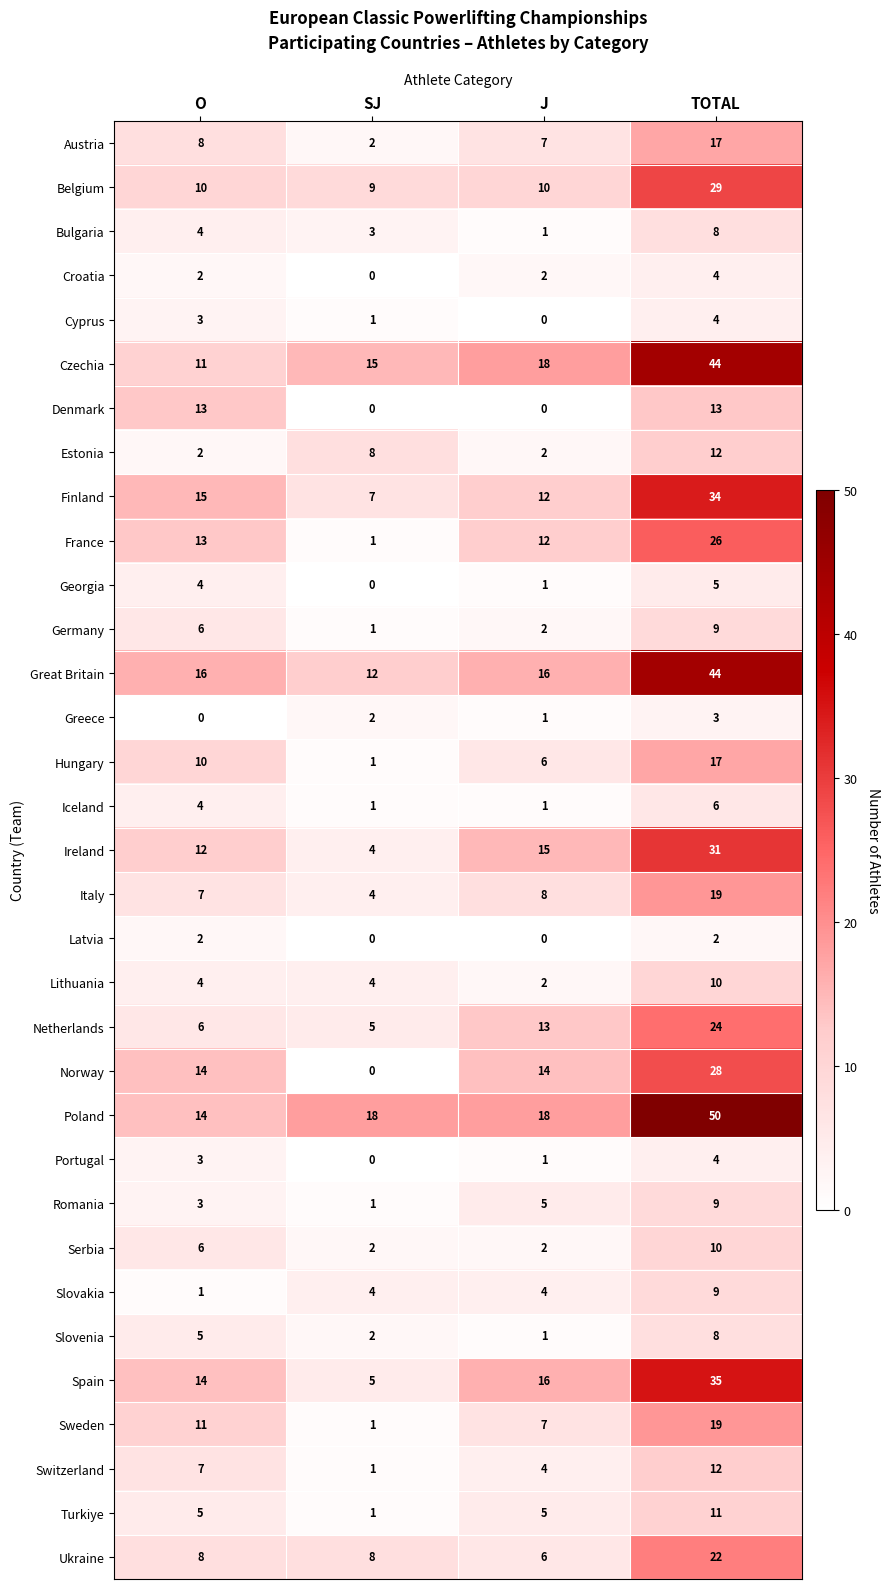

Count the Poland values in the range 18 to 50.

3